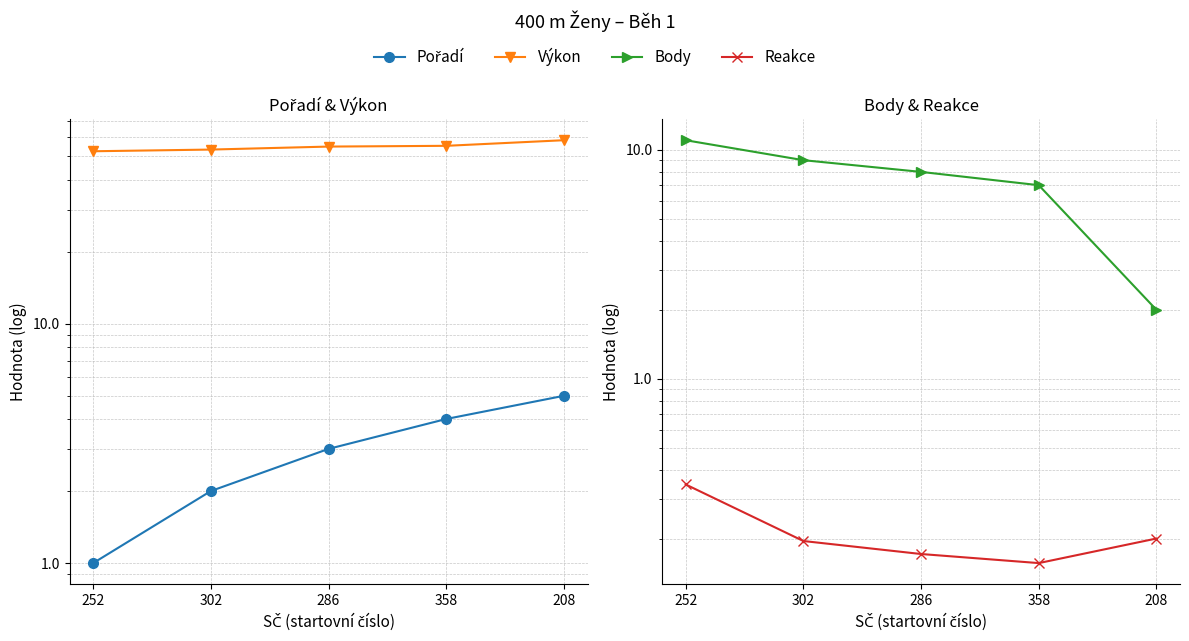

What is the average value of the Body series?

7.4